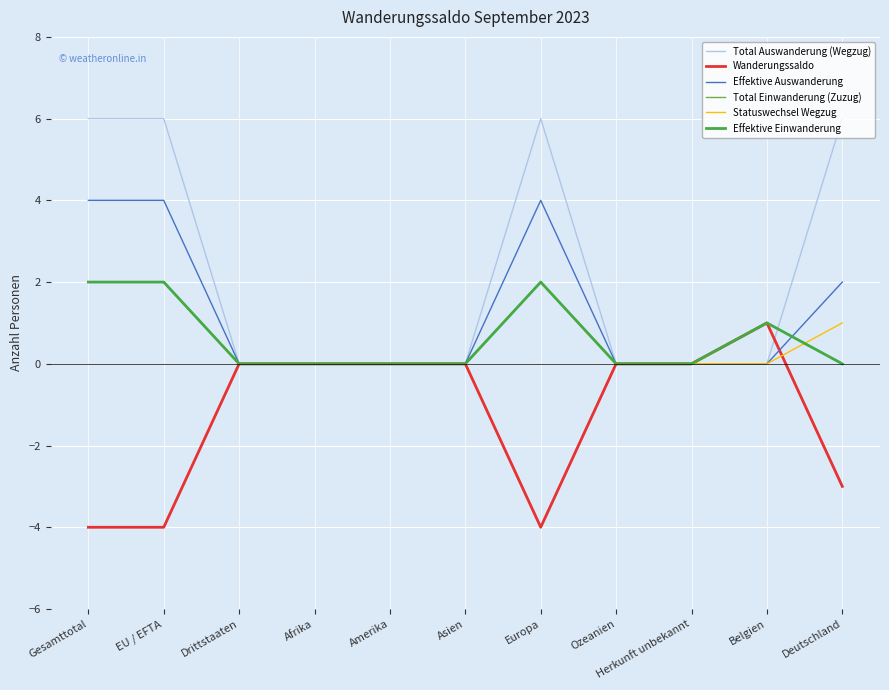

The Effektive Auswanderung series shows -1 at Asien. True or false?

False